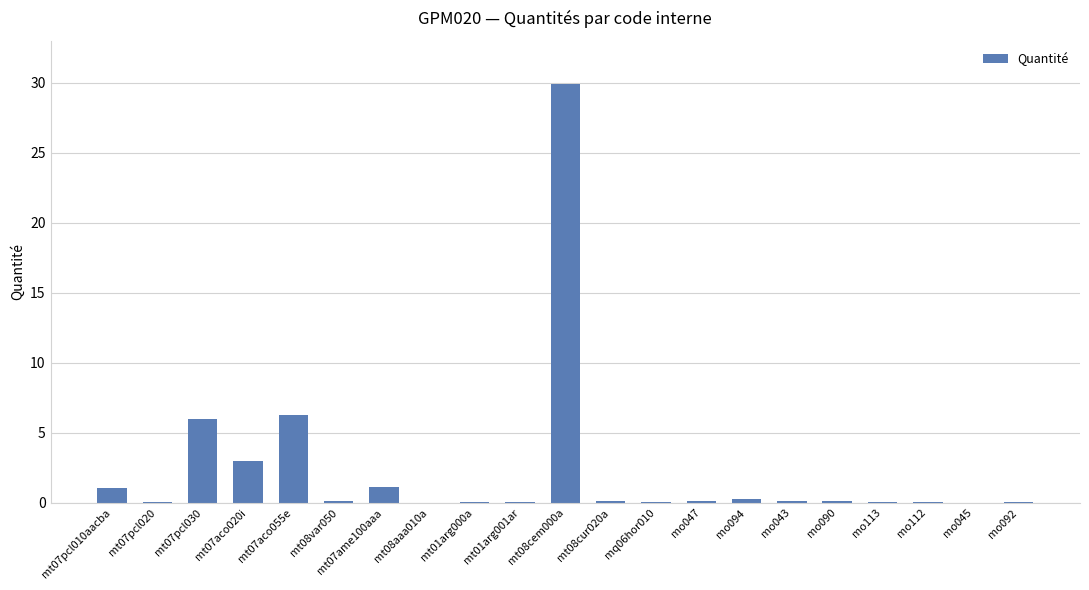

Is it true that the value at mo045 is 0.0?

True